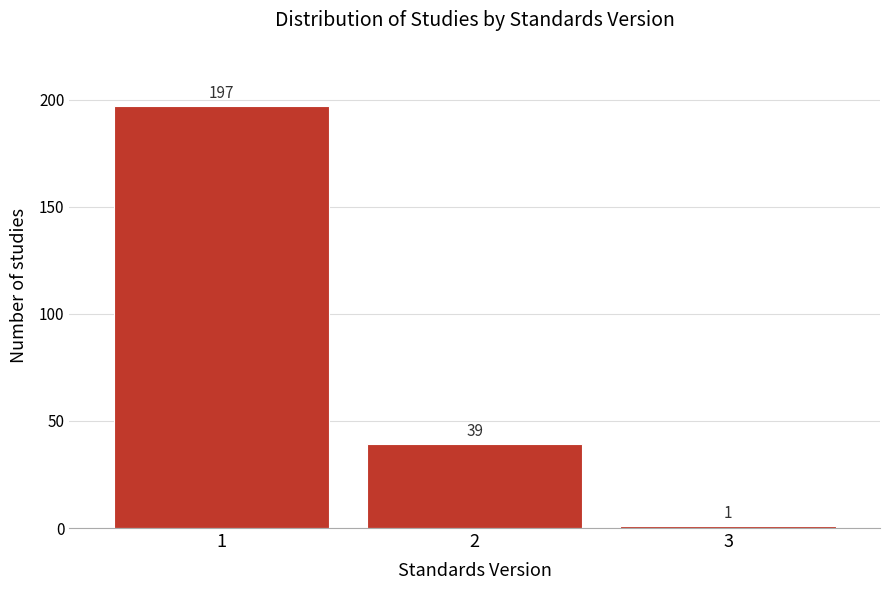

Reading right to left, transcribe all the data shown in this chart.

1	39	197